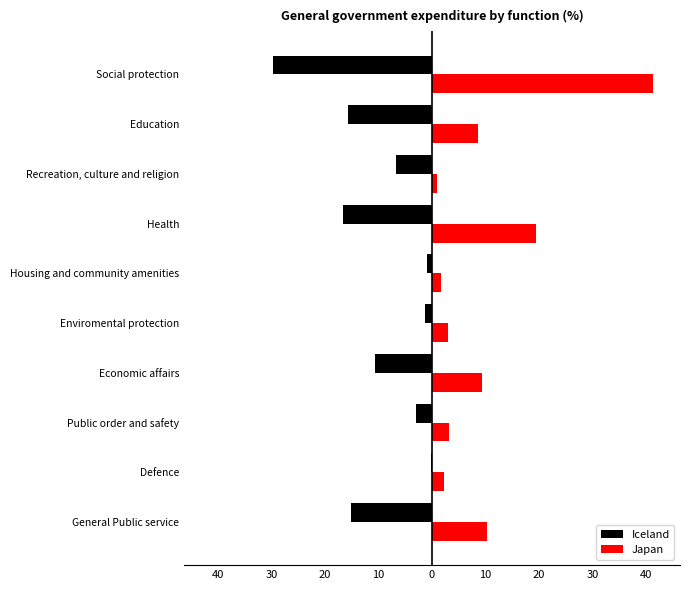

Which series has the widest spread of values?

Japan